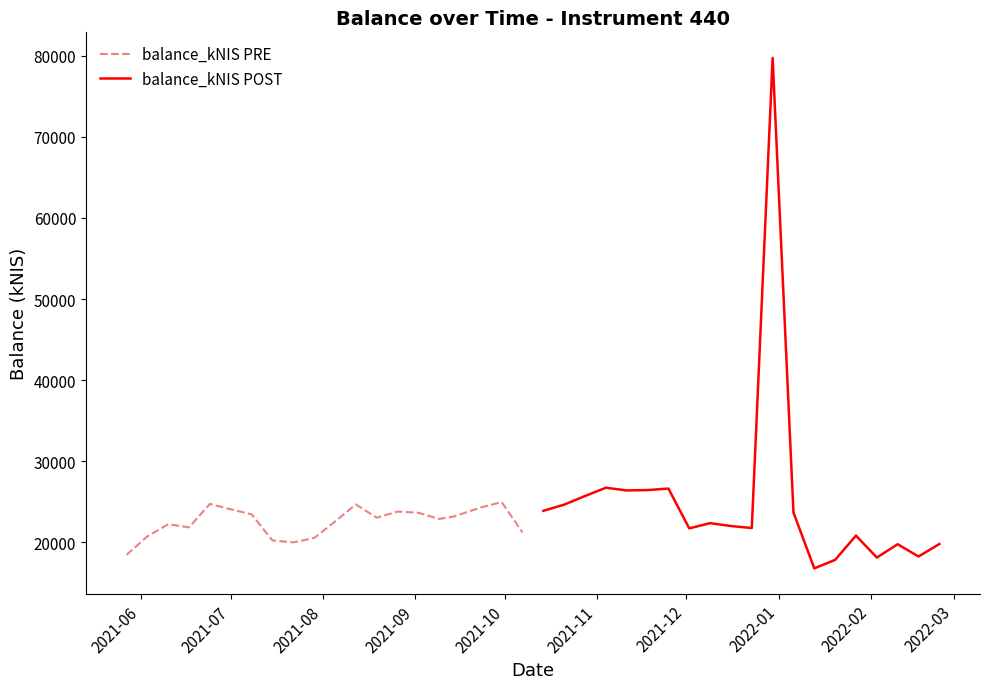

What is the minimum value for balance_kNIS PRE?

18462.0